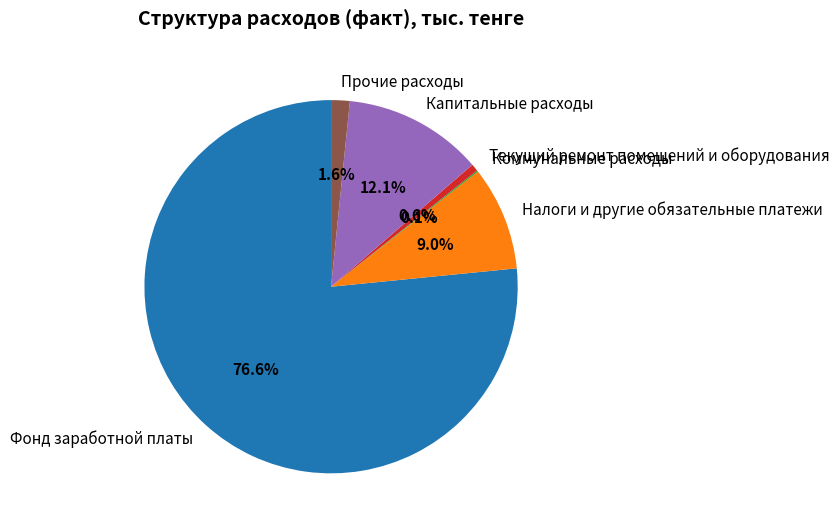

To the nearest percent, what is the average slice percentage?

17%